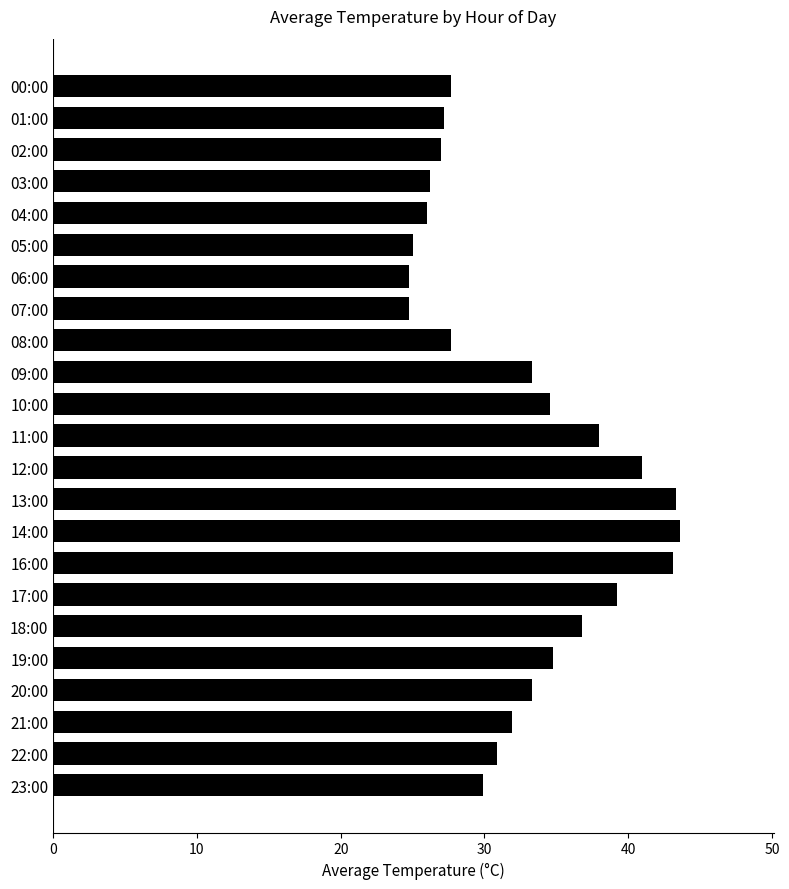

Is it true that the value at 19:00 is 34.8?

True